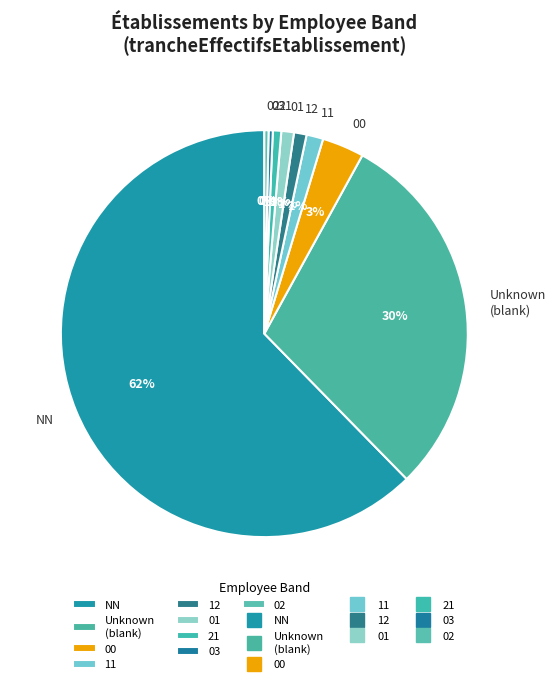

To the nearest percent, what is the average slice percentage?

11%